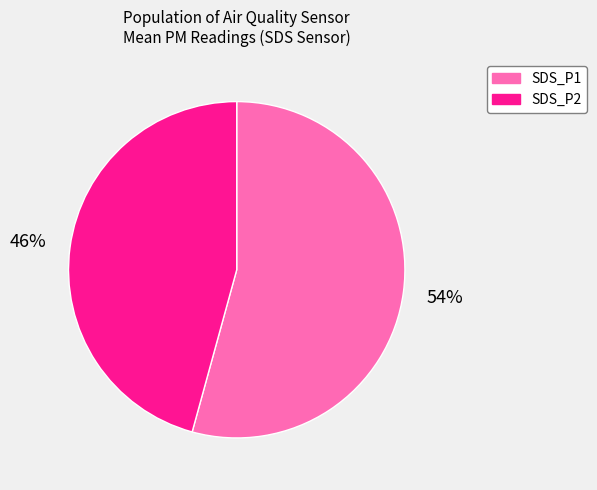

Between SDS_P1 and SDS_P2, which is larger?

SDS_P1